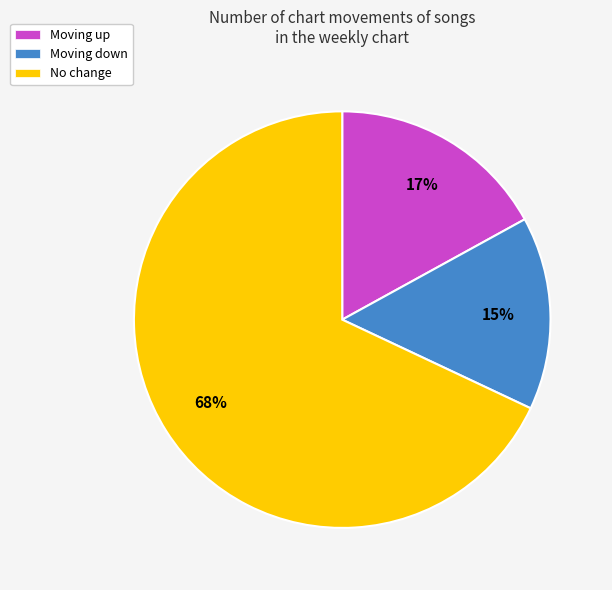

Is there any slice that represents more than half of the pie?

Yes